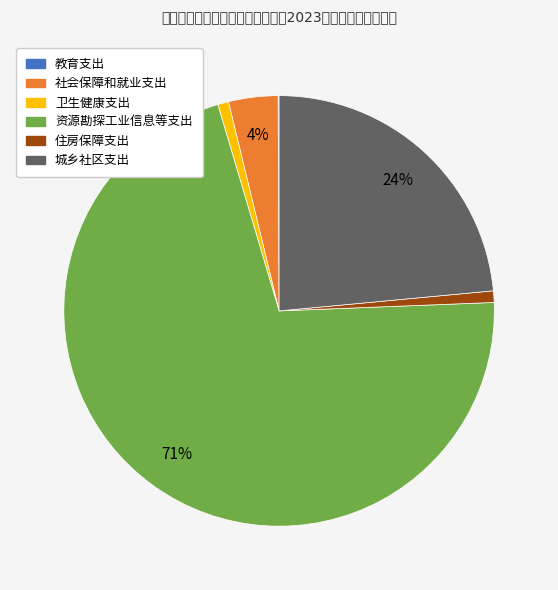

Is there any slice that represents more than half of the pie?

Yes